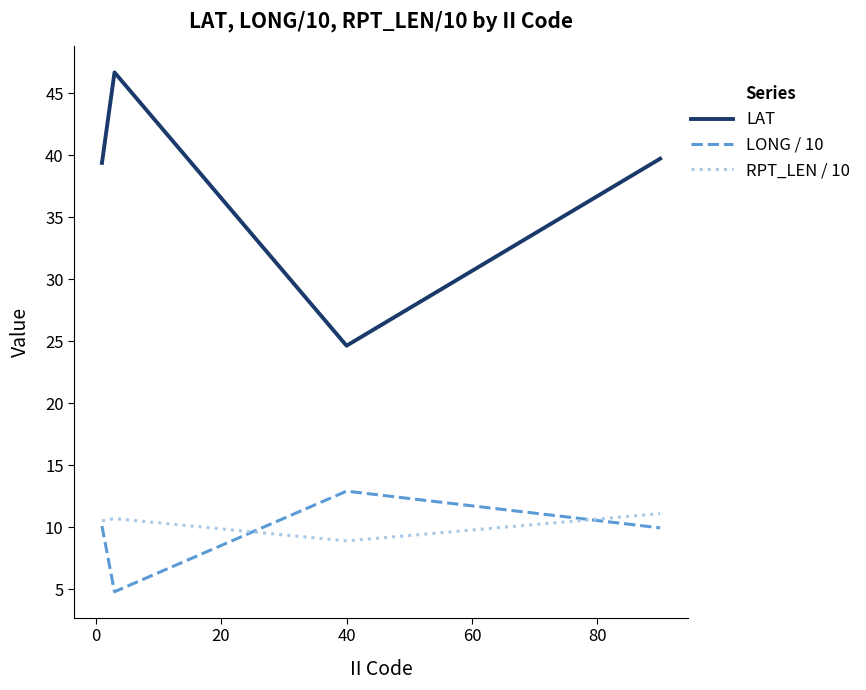

Which series has the widest spread of values?

LAT